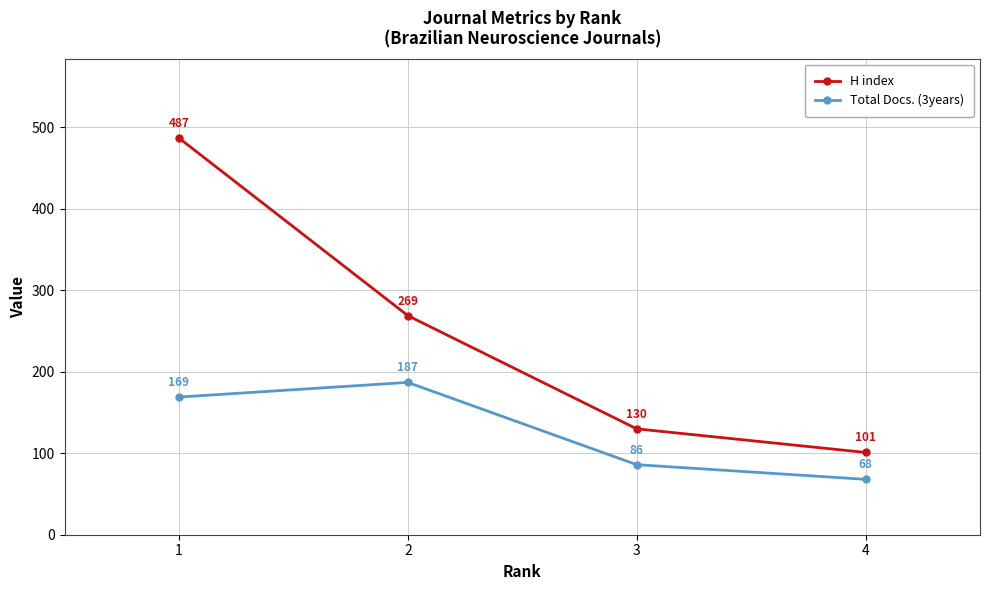

Does the chart display data point markers on the line(s)?

Yes